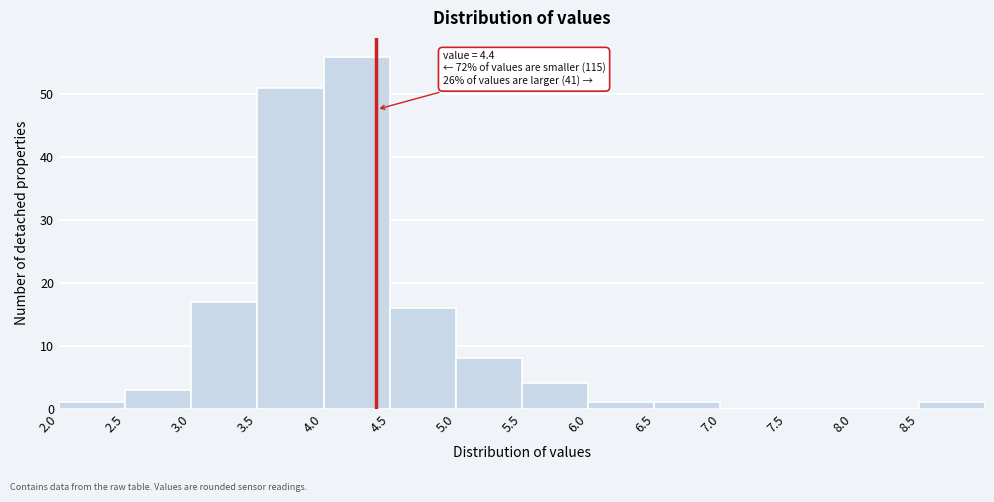

Over which range of the x-axis is the bar tallest?

4.0 to 4.5